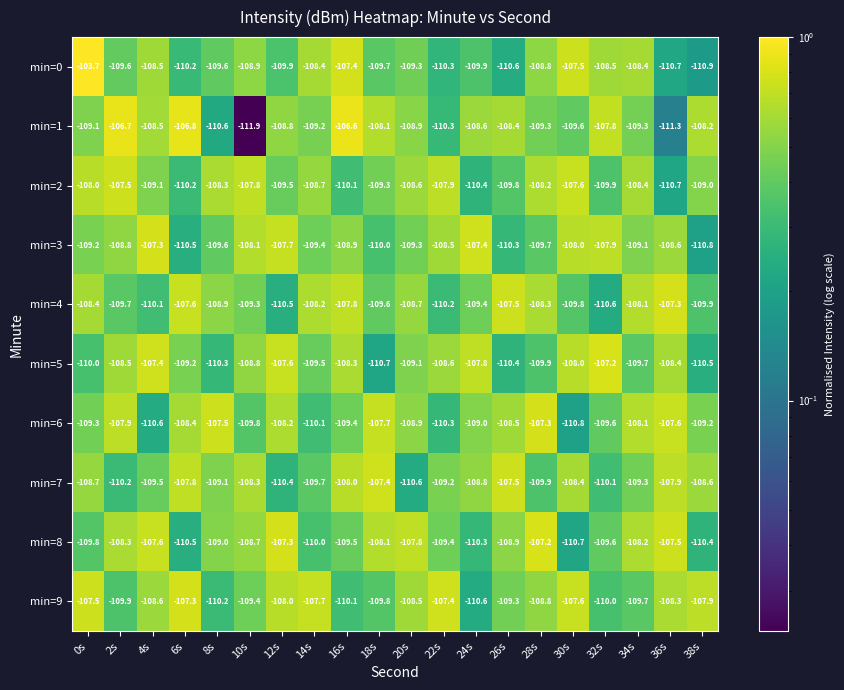

What is the total value across all series at 0s?

-1083.7